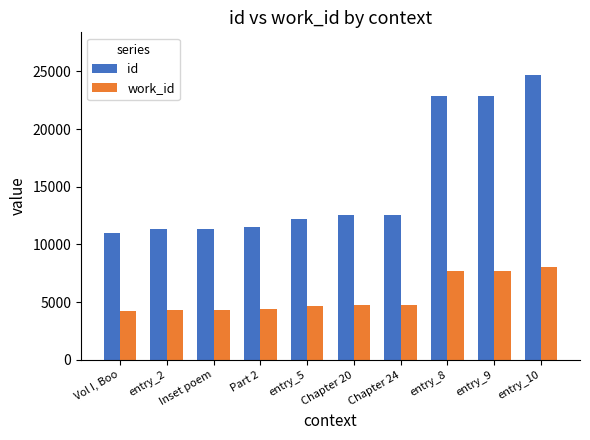

How many bars are there in each group?

2